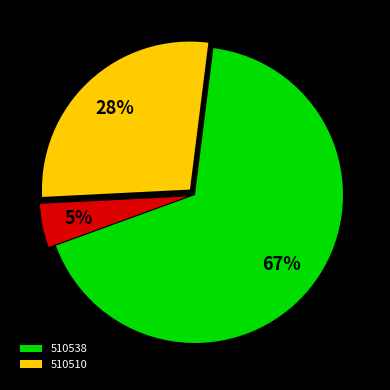

Is there any slice that represents more than half of the pie?

Yes